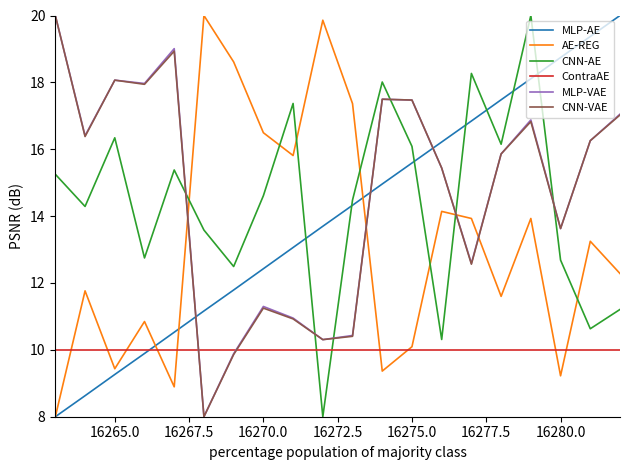

Which series ends up on top after the final intersection of MLP-AE and MLP-VAE?

MLP-AE